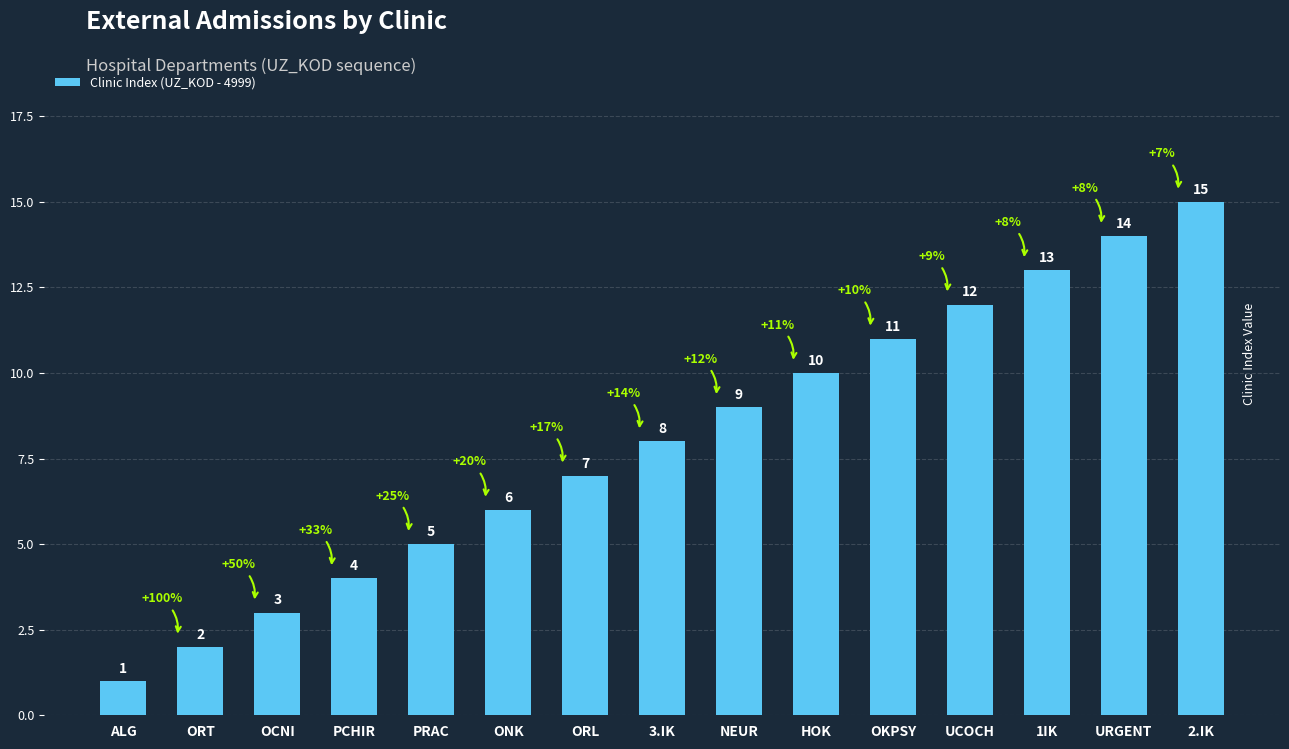

How many bars are there in total?

15